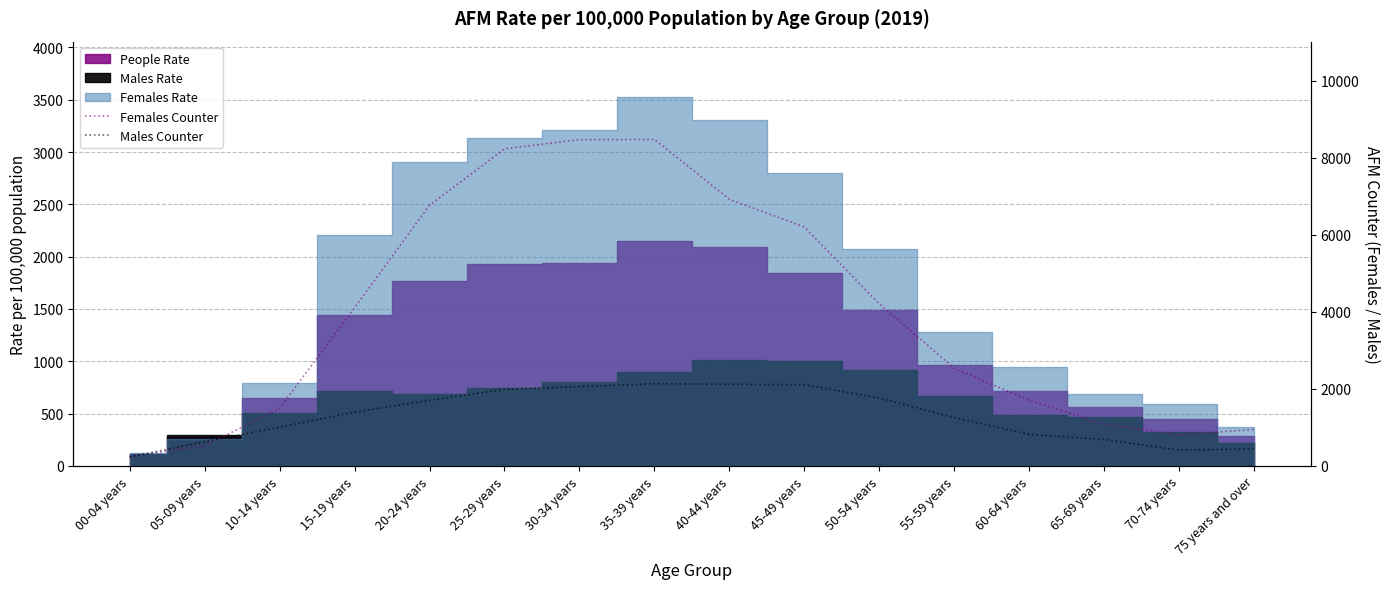

What is the average value of the Females Counter series?

3917